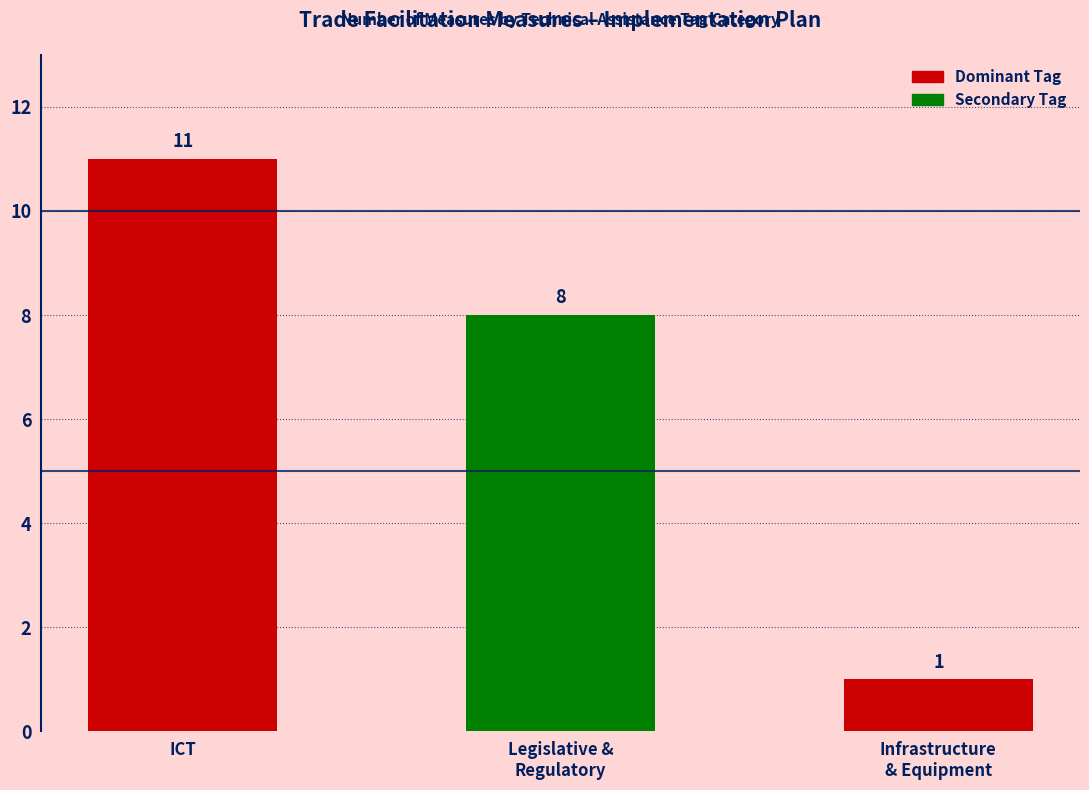

What is the difference between the maximum and minimum values?

10